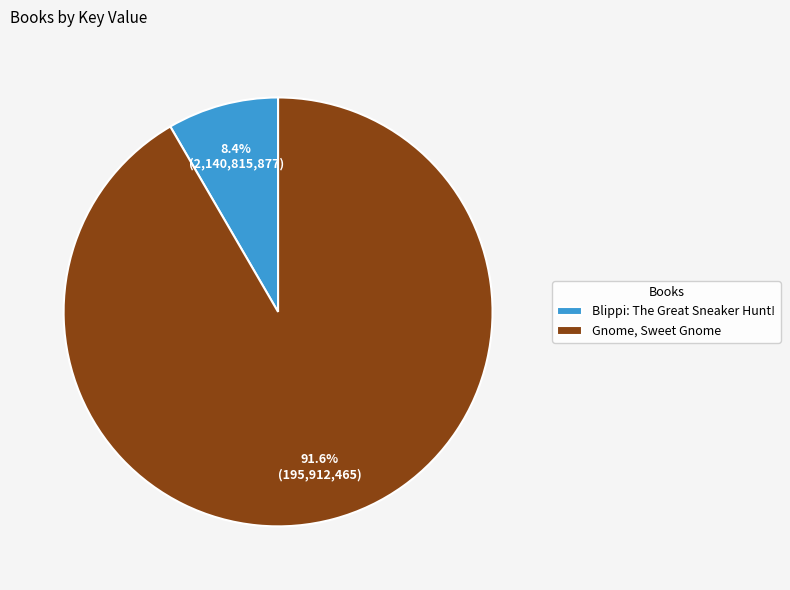

Do Blippi: The Great Sneaker Hunt! and Gnome, Sweet Gnome together represent more than half of the pie?

Yes